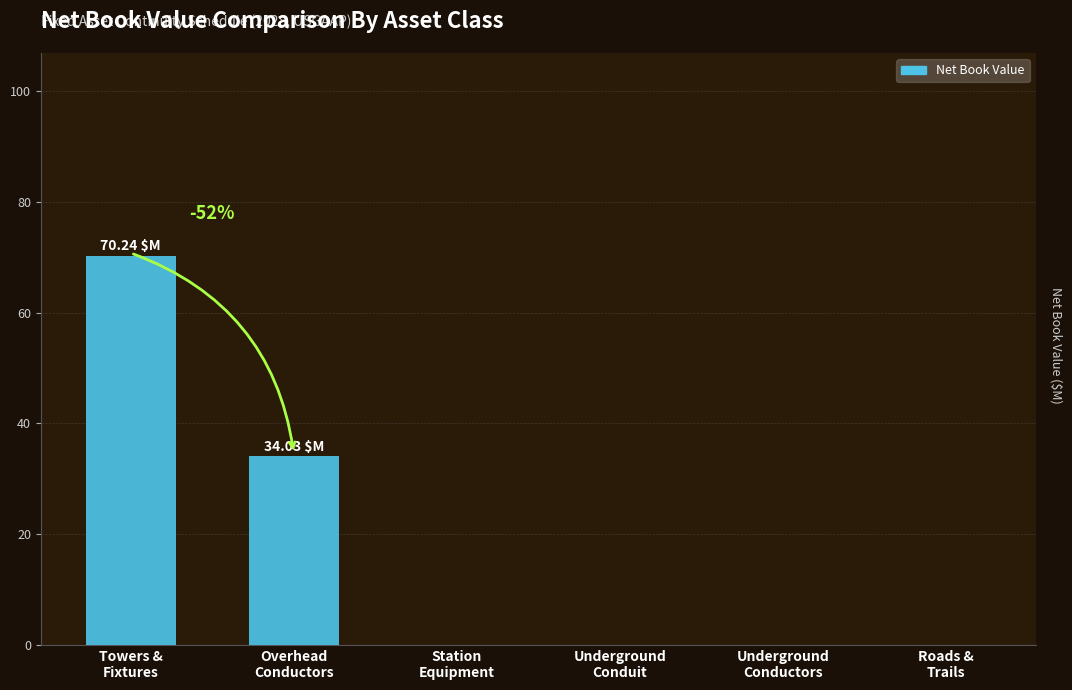

What is the sum of all values?

104.3